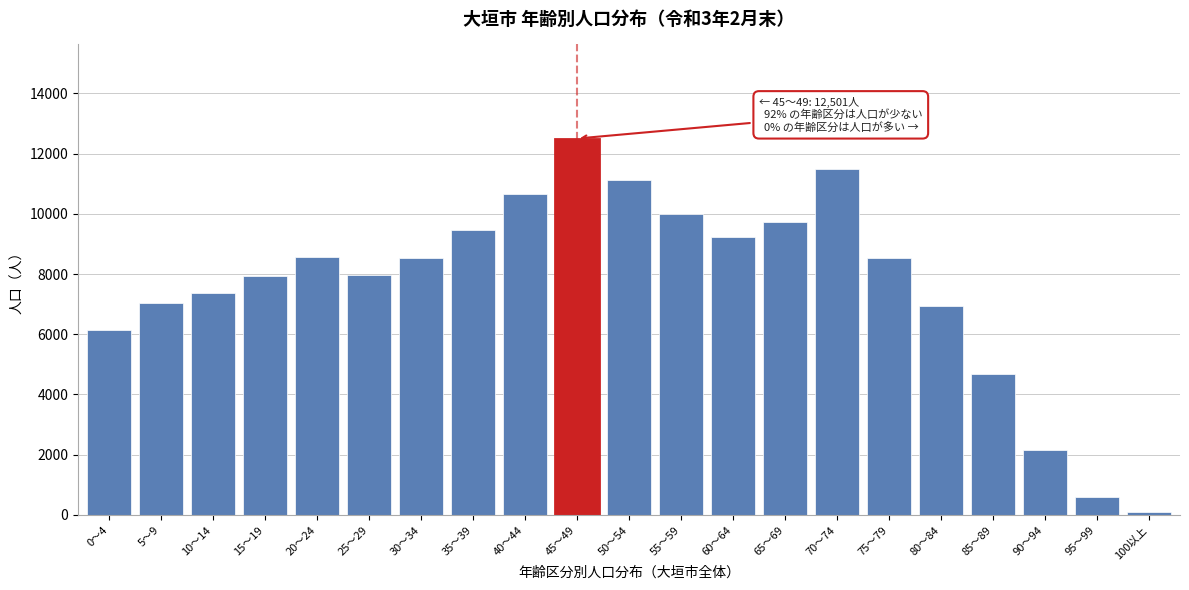

What is the sum of all values?

160671